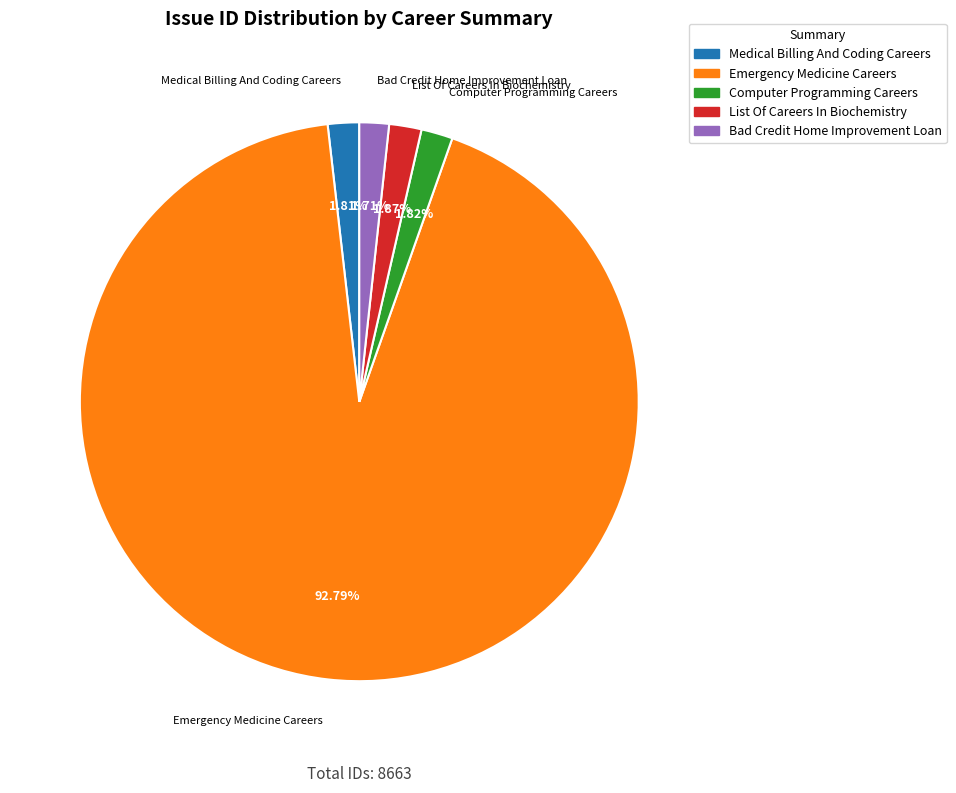

Which category has the biggest portion of the pie?

Emergency Medicine Careers